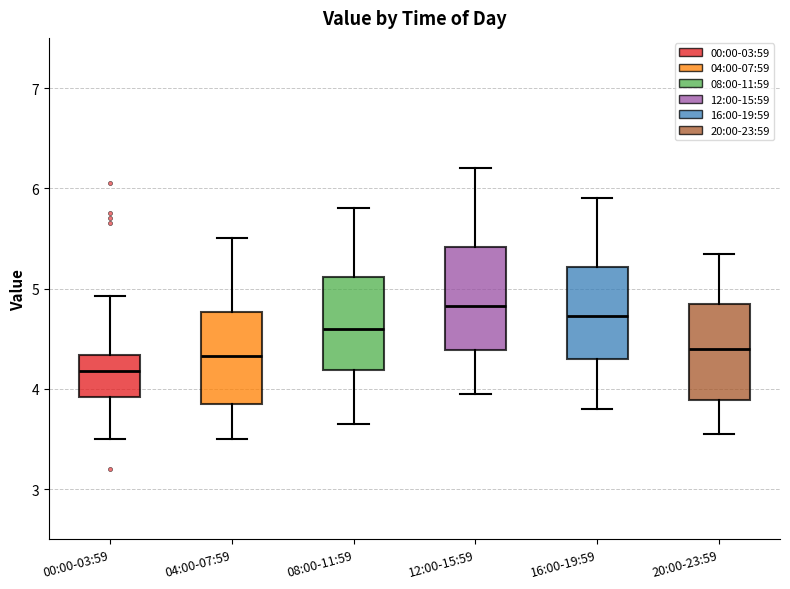

Reading left to right, read every box against the y-axis: the position of its median line, the range the box covers, and the ends of its whiskers. The values are not printed on the chart, so give them approximately, as read against the axis.

00:00-03:59: median 4.2, box 3.9 to 4.3, whiskers 3.5 to 4.9
04:00-07:59: median 4.3, box 3.9 to 4.8, whiskers 3.5 to 5.5
08:00-11:59: median 4.6, box 4.2 to 5.1, whiskers 3.7 to 5.8
12:00-15:59: median 4.8, box 4.4 to 5.4, whiskers 4.0 to 6.2
16:00-19:59: median 4.7, box 4.3 to 5.2, whiskers 3.8 to 5.9
20:00-23:59: median 4.4, box 3.9 to 4.9, whiskers 3.6 to 5.4